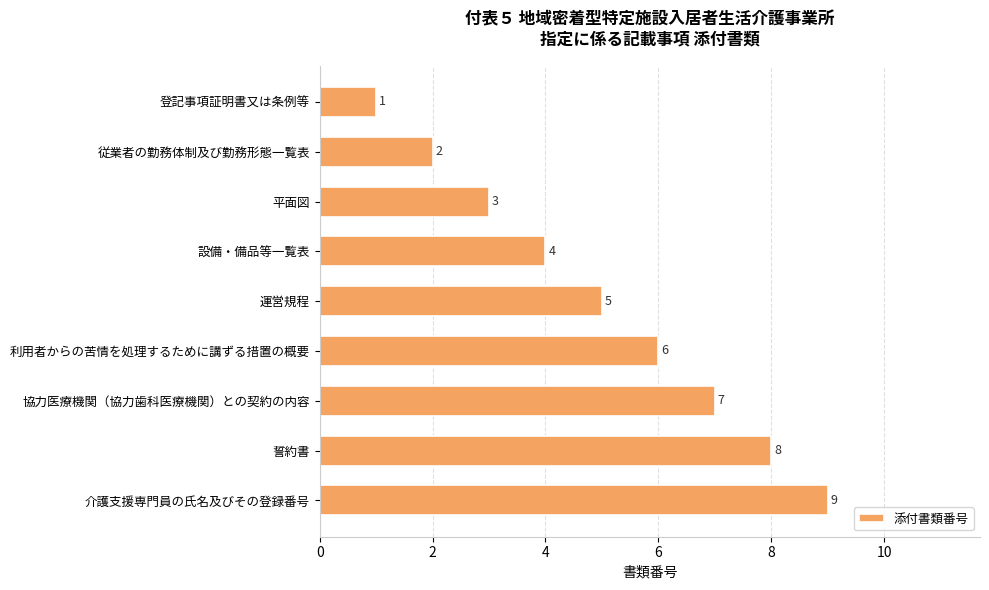

Count the values in the range 3 to 7.

5